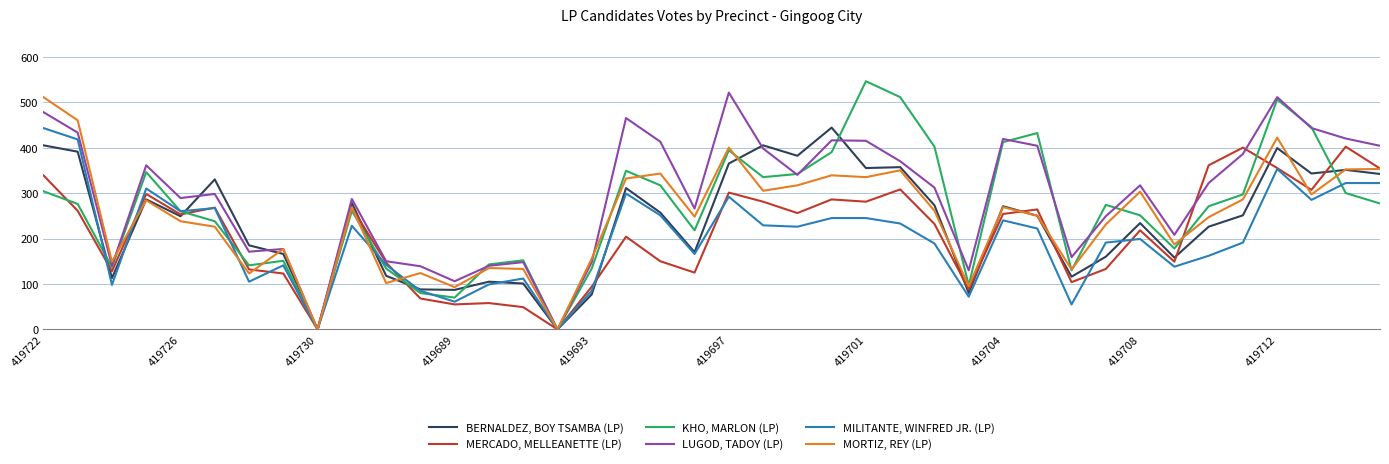

Which series has the largest total across all categories?

LUGOD, TADOY (LP)